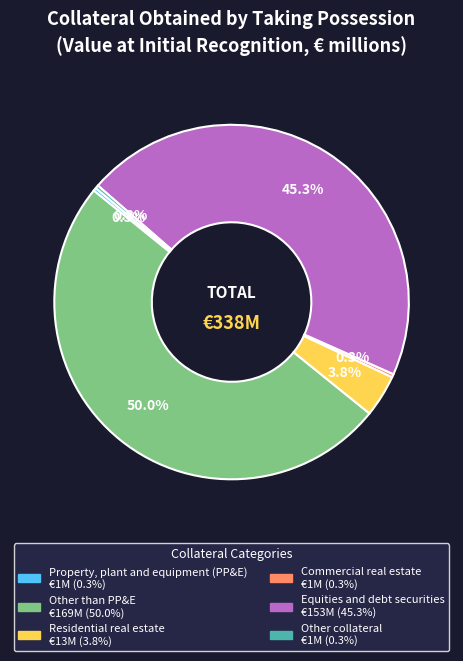

Count the number of slices in the pie.

6